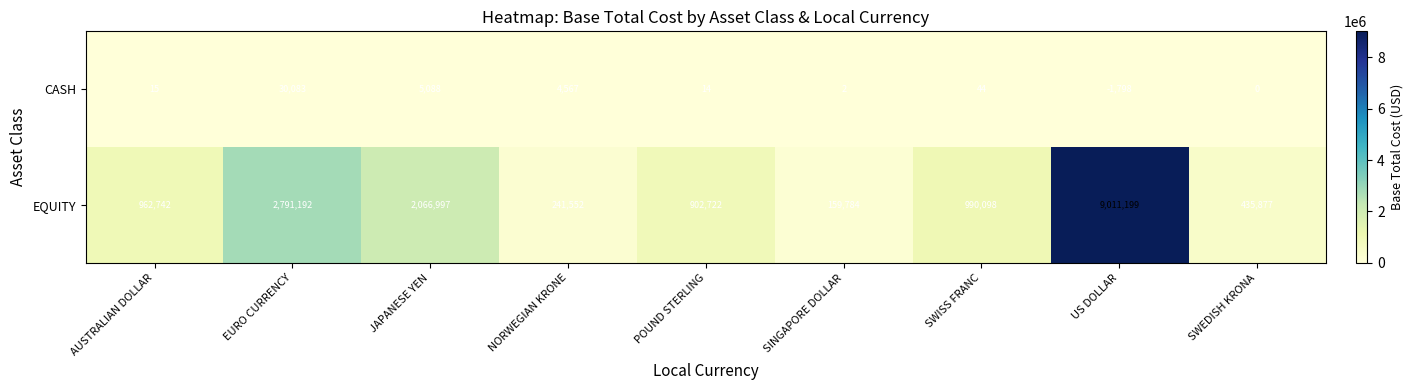

Reading left to right, what are all the values shown in this chart?

CASH: 15	30083	5088	4567	14	2	44	-1798	0
EQUITY: 962742	2791192	2066997	241552	902722	159784	990098	9011199	435877